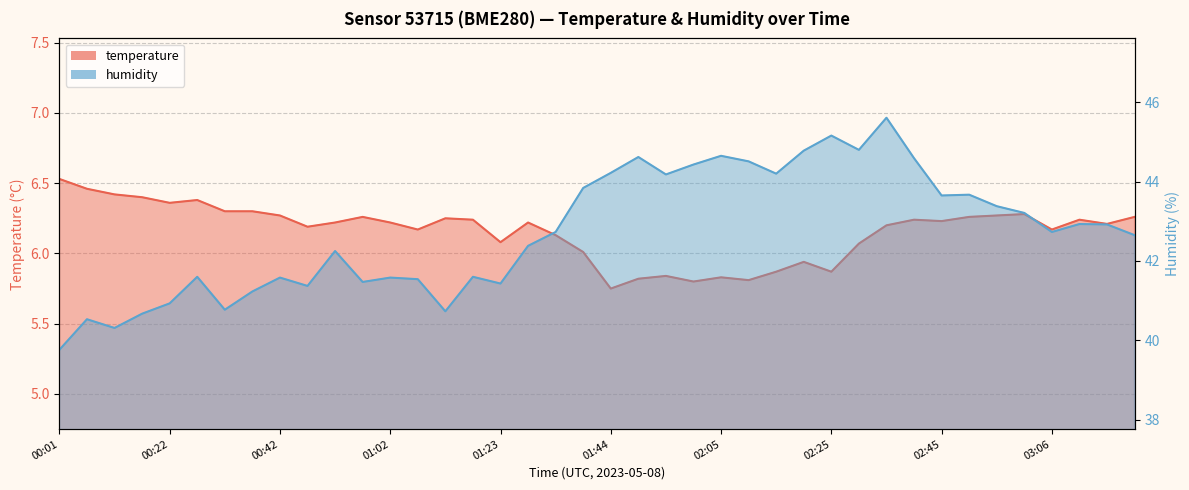

At which label does humidity reach its peak?

02:35